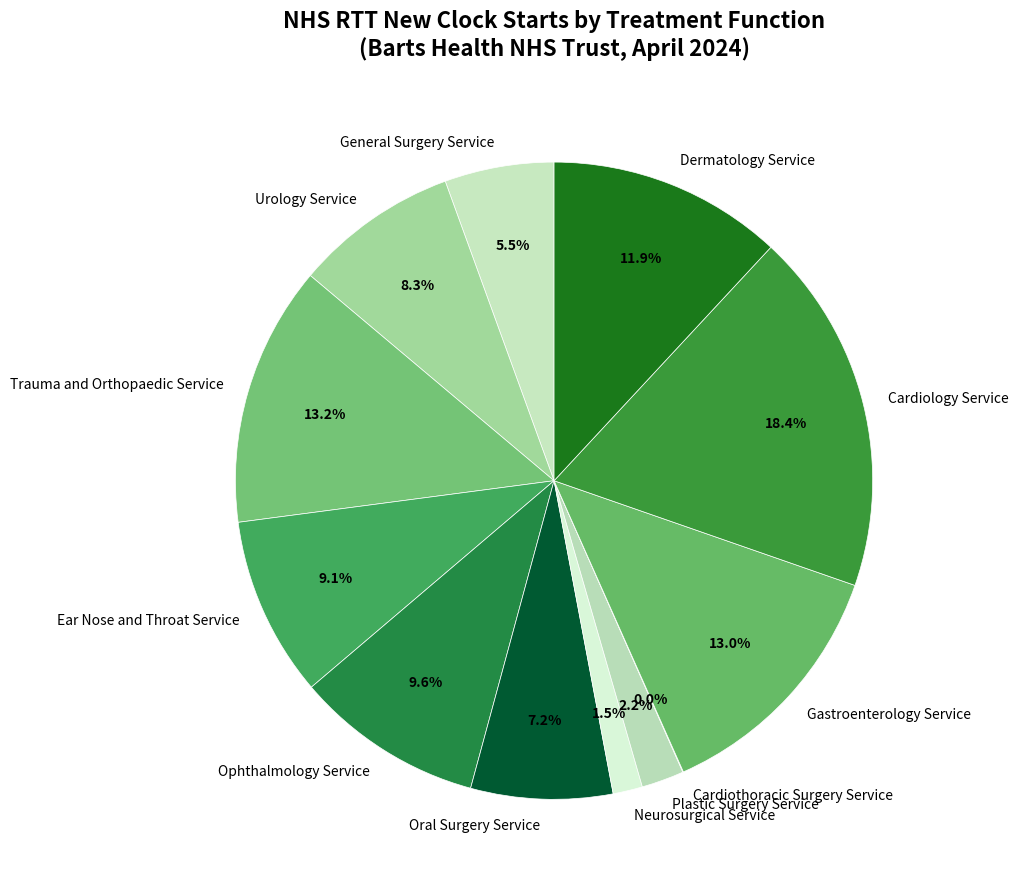

Is there a majority slice in this chart?

No